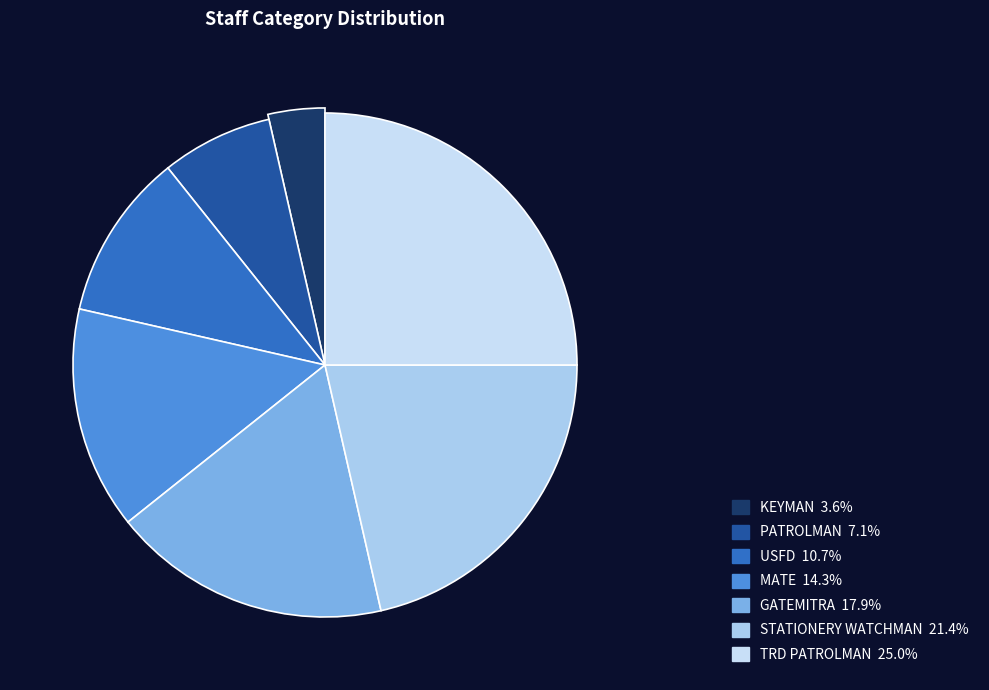

To the nearest percent, what is the average slice percentage?

14%